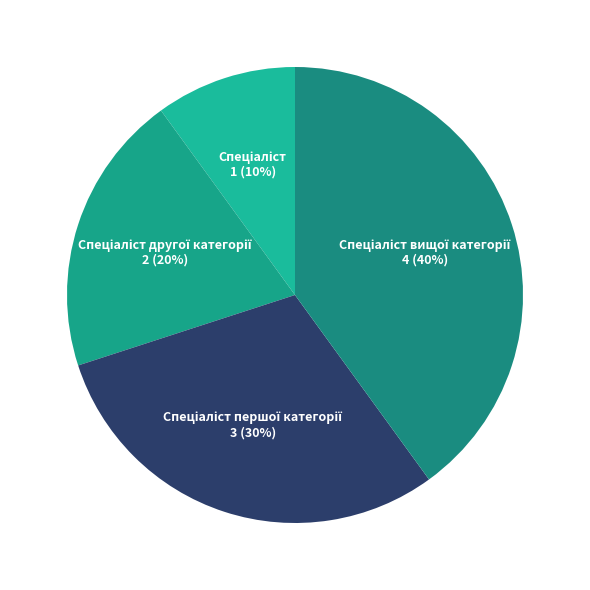

To the nearest percent, what is the difference between the largest and smallest slice percentages?

30%